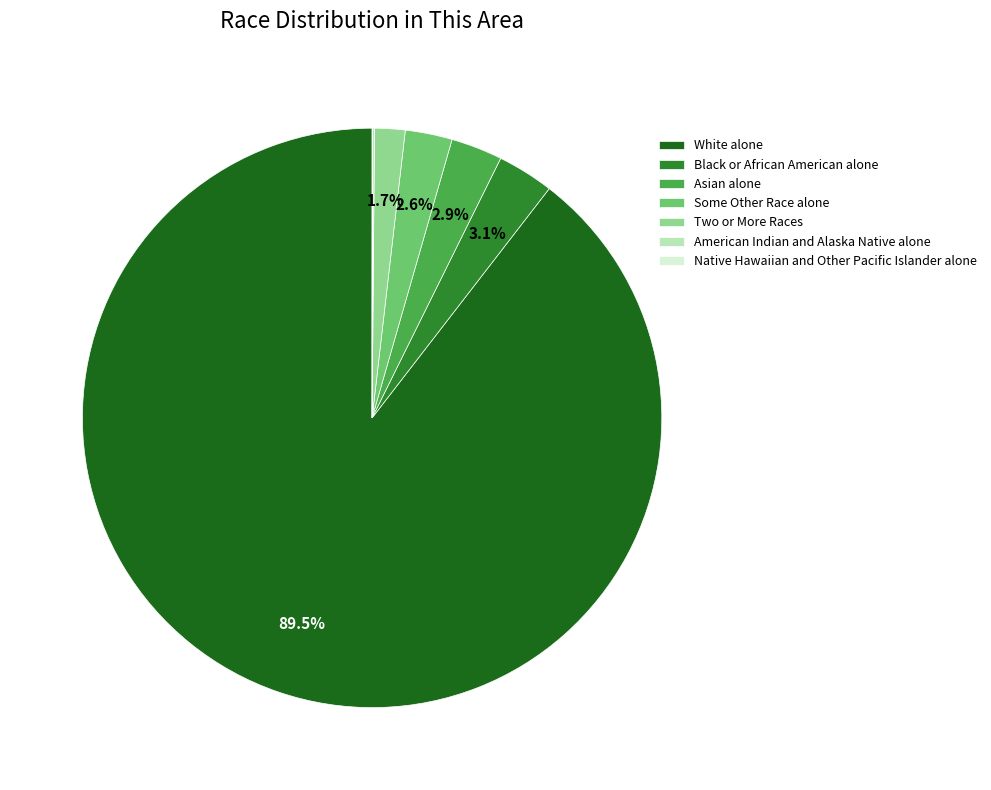

Do Two or More Races and Some Other Race alone together represent more than half of the pie?

No